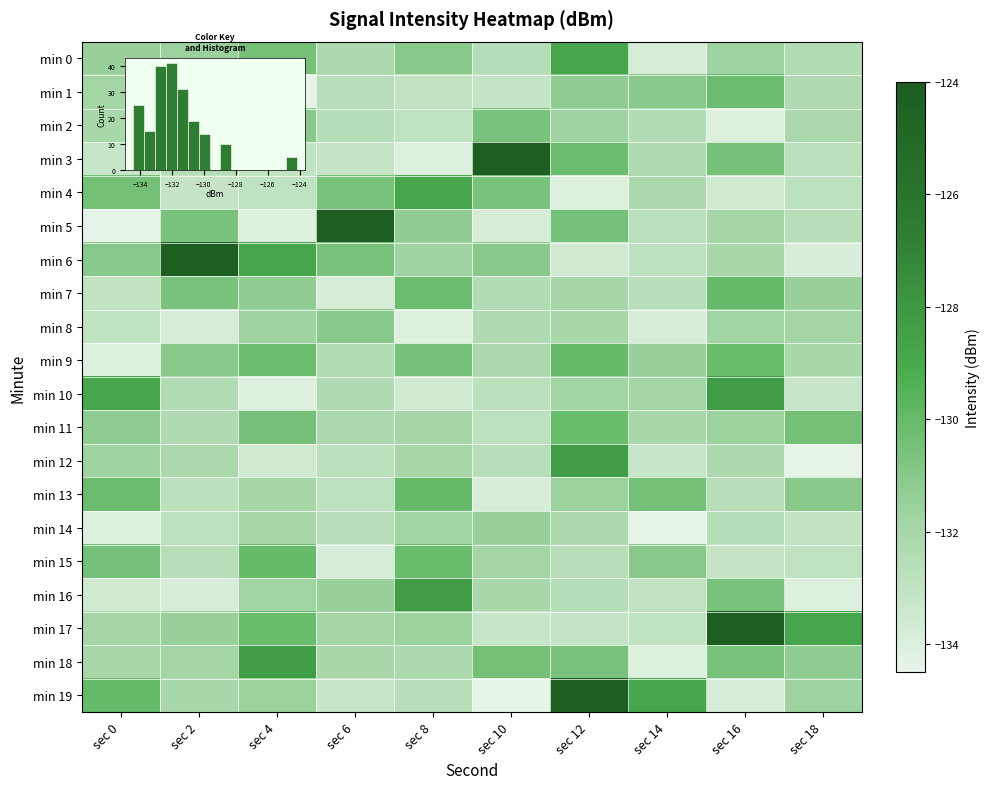

The value of min 1 at sec 12 is -131.3. True or false?

True